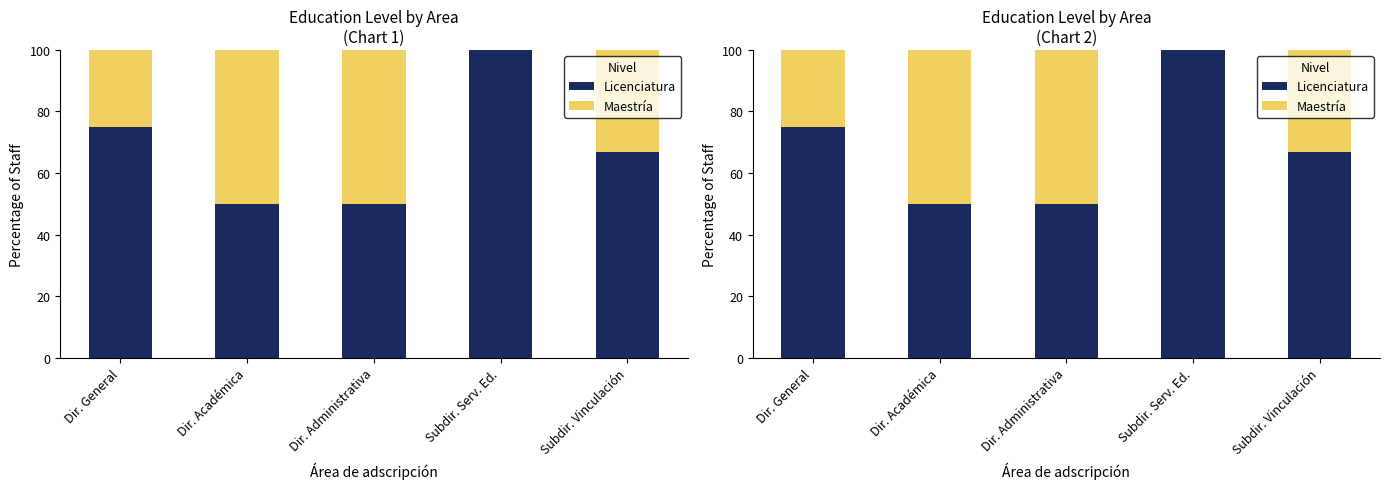

What is the minimum value for Licenciatura?

50.0